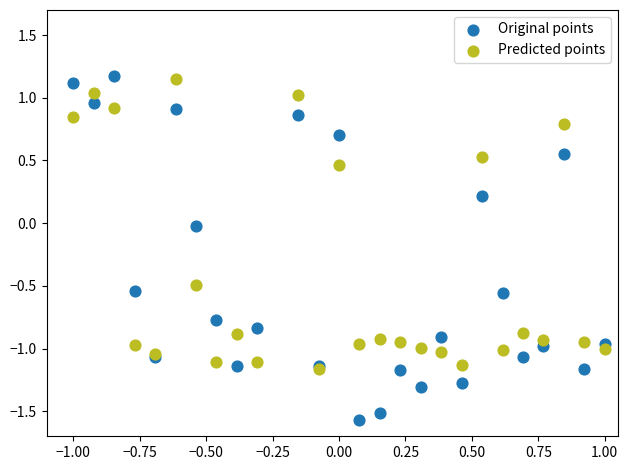

What are all the series names shown in the legend?

Original points, Predicted points